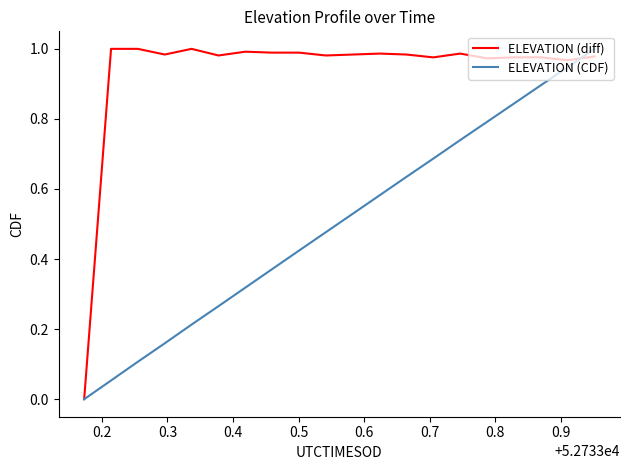

List the series in order of their overall mean, lowest first.

ELEVATION (CDF), ELEVATION (diff)